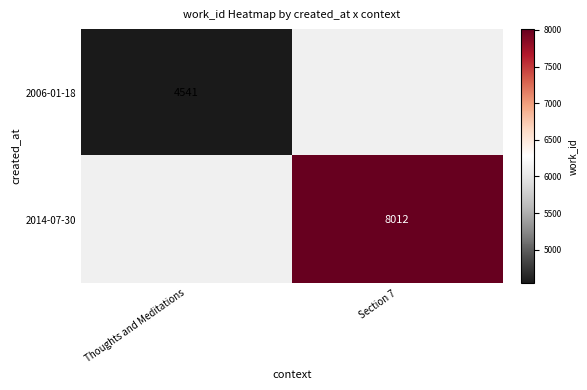

How many data points does each series have?

2